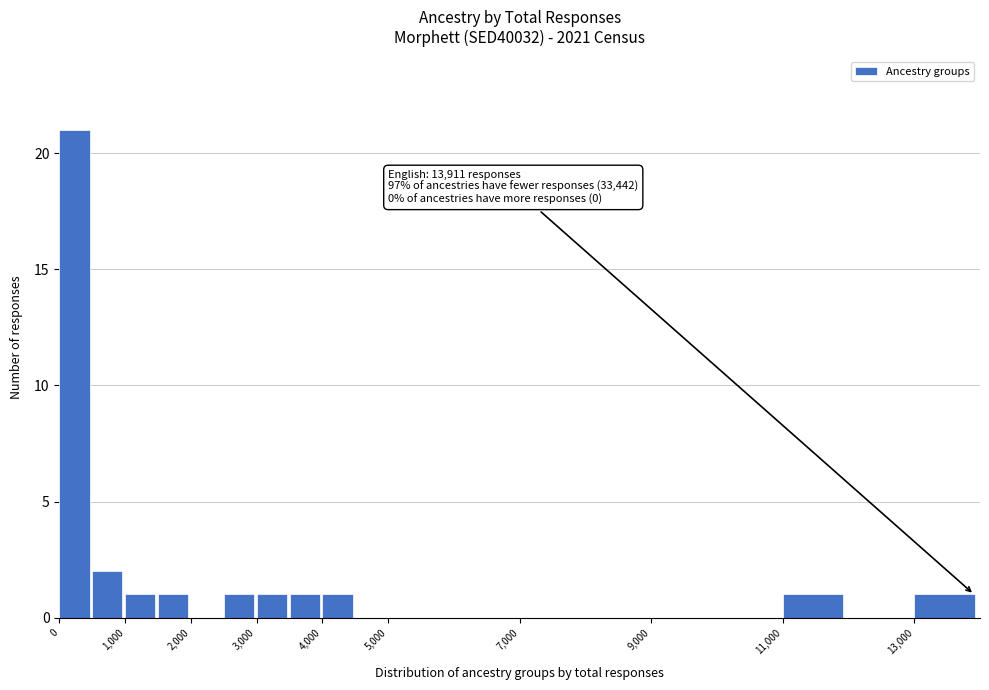

Over which range of the x-axis is the bar tallest?

0 to 500